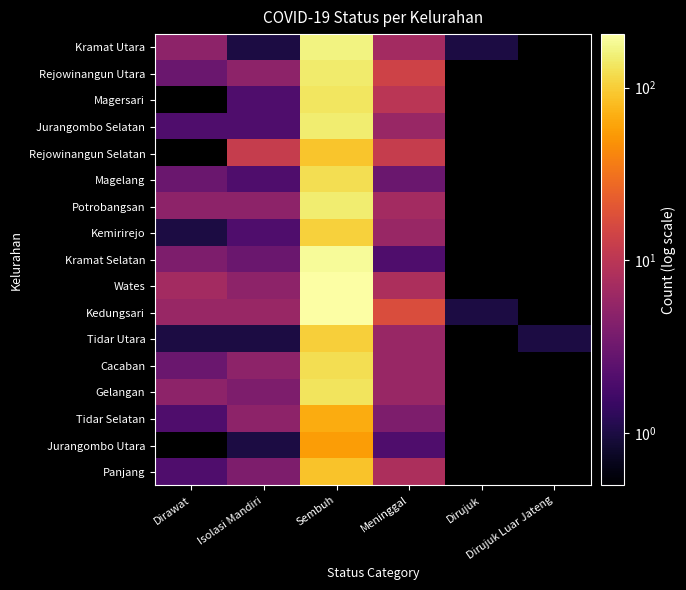

At which category is the sum across all series the highest?

Sembuh